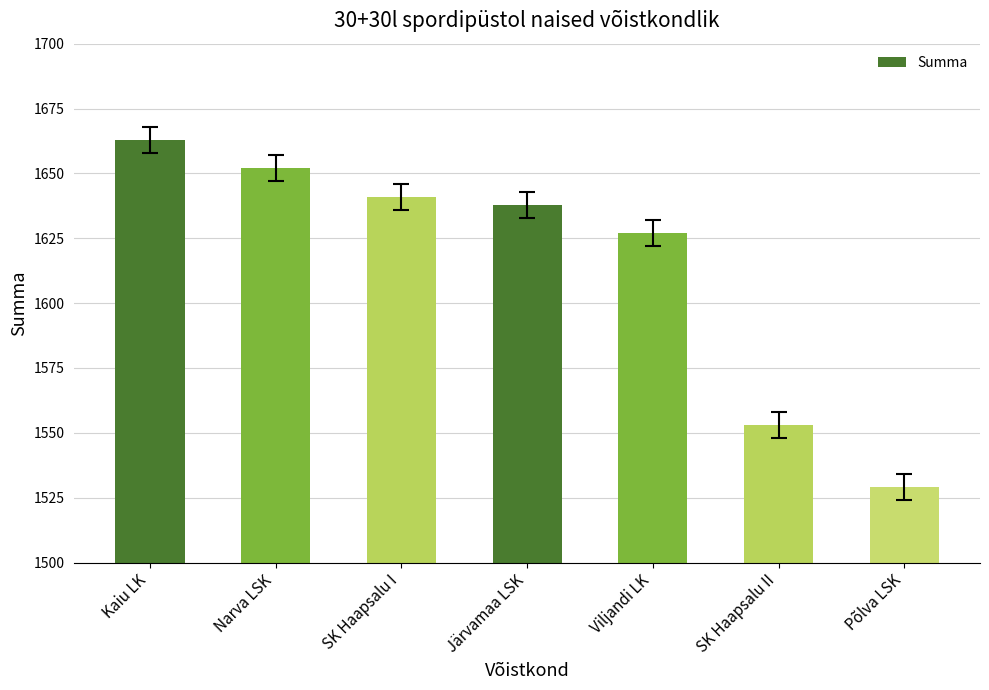

What is the maximum value shown in the chart?

1663